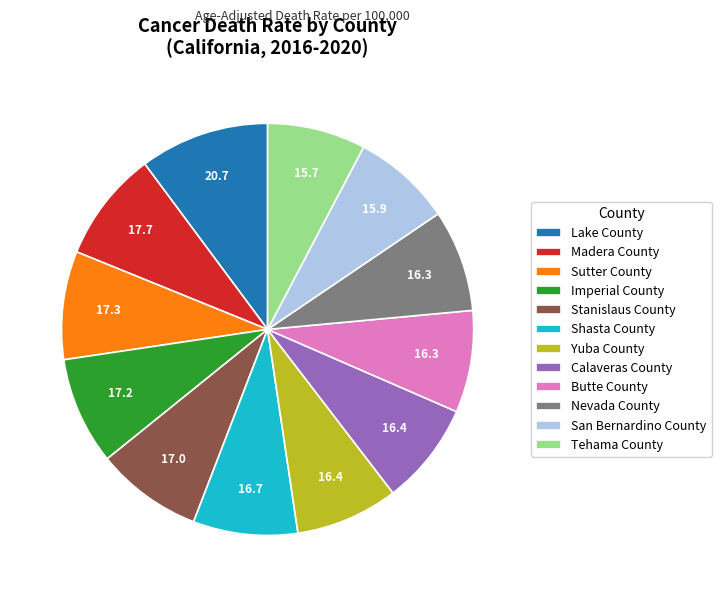

What is the largest slice in the pie chart?

Lake County